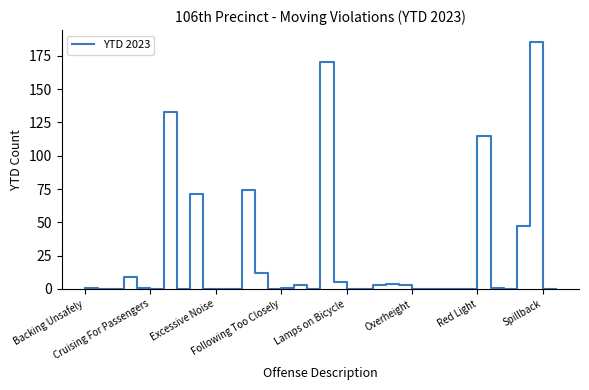

How many categories are shown in the chart?

37